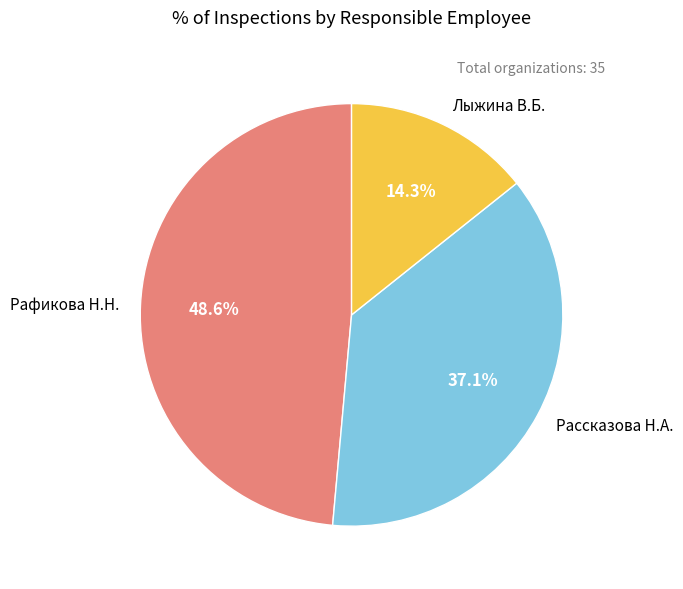

Is there any slice that represents more than half of the pie?

No